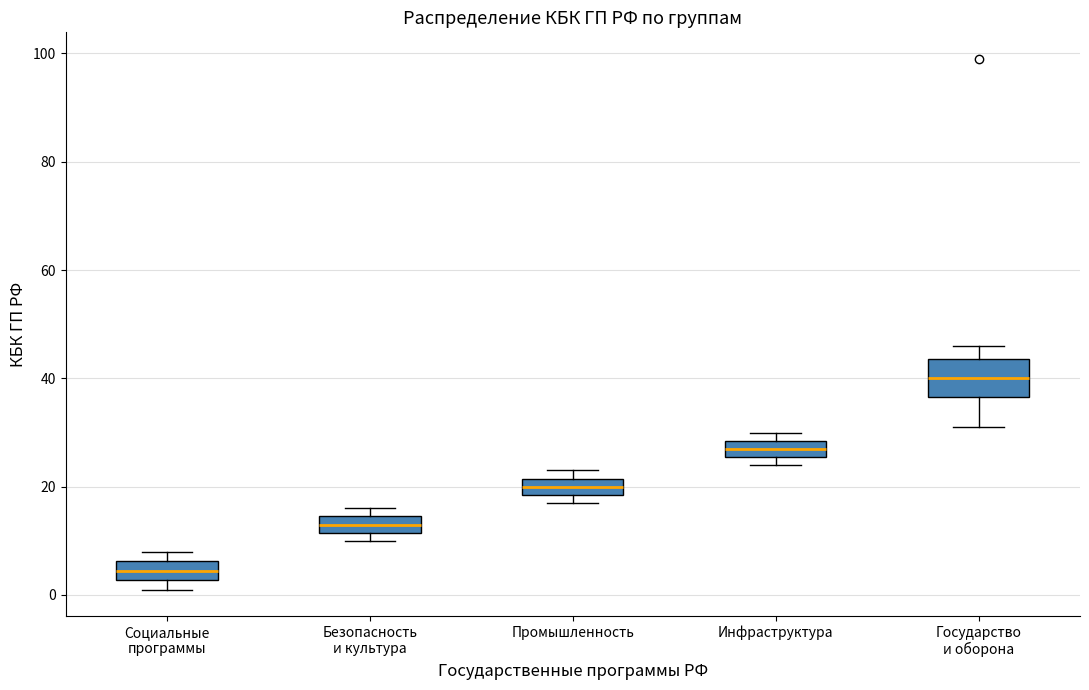

Which box is the tallest, from its lower edge to its upper edge?

Государство и оборона